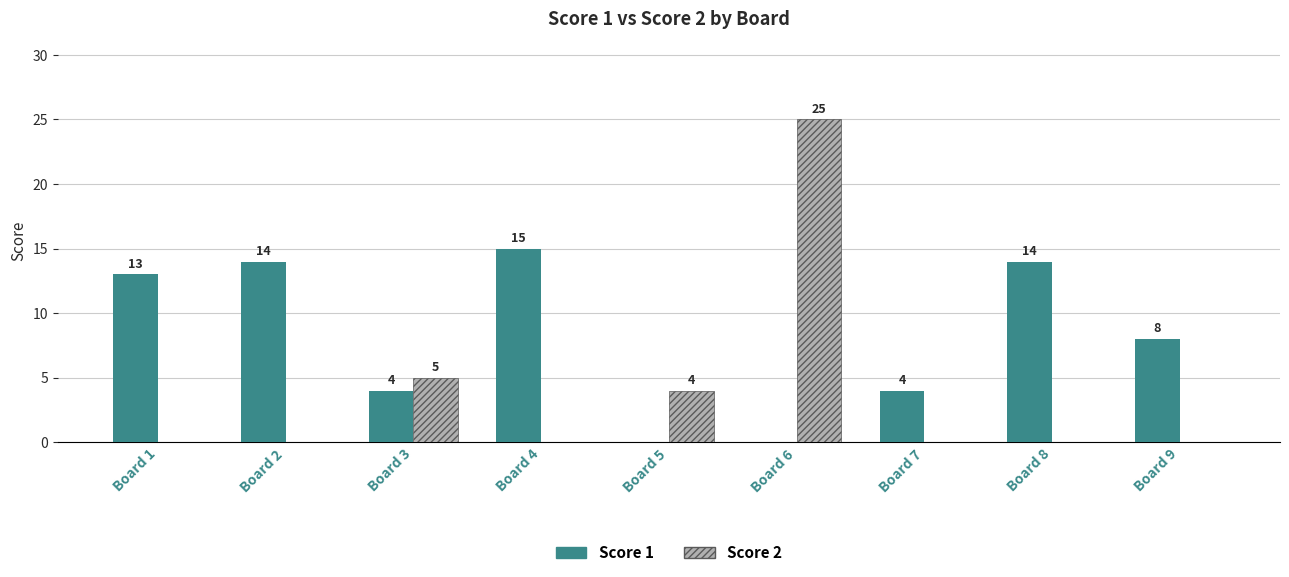

What is the maximum value shown in the chart?

25